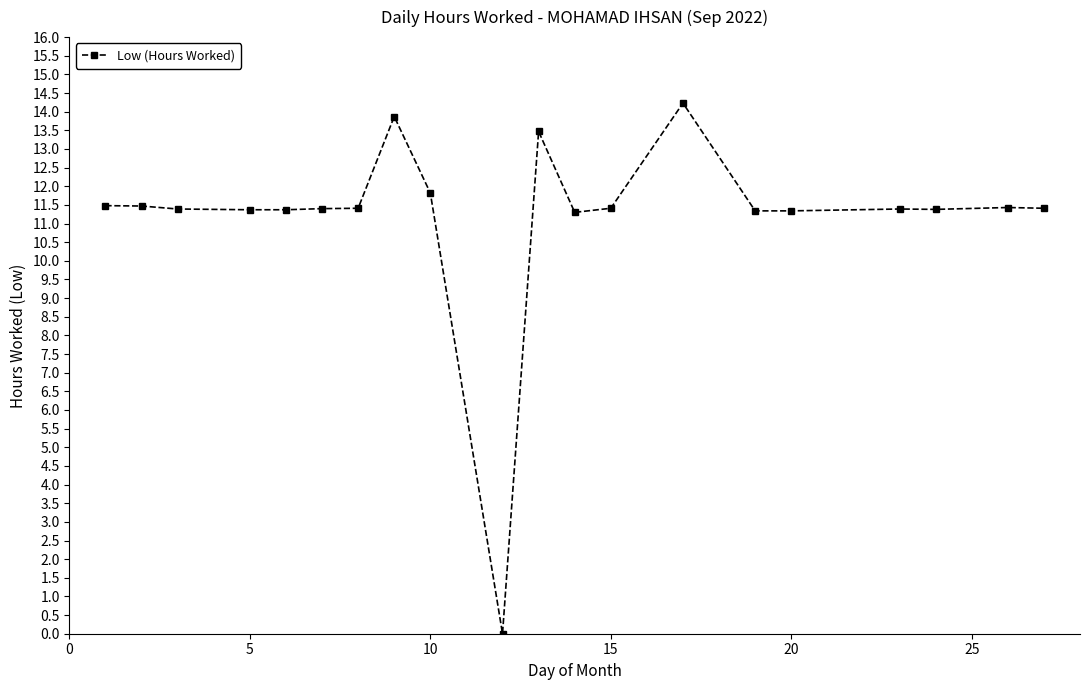

True or false: the data has more than 0 interior local peaks.

True